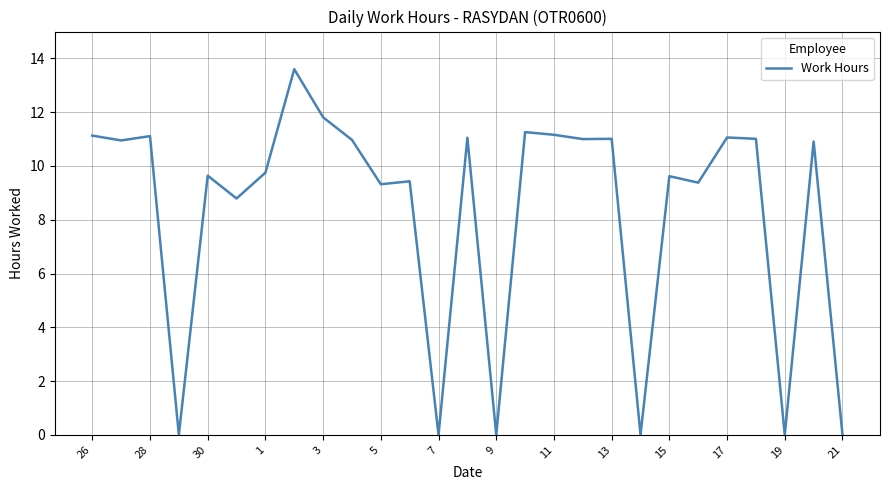

How many categories are shown in the chart?

27